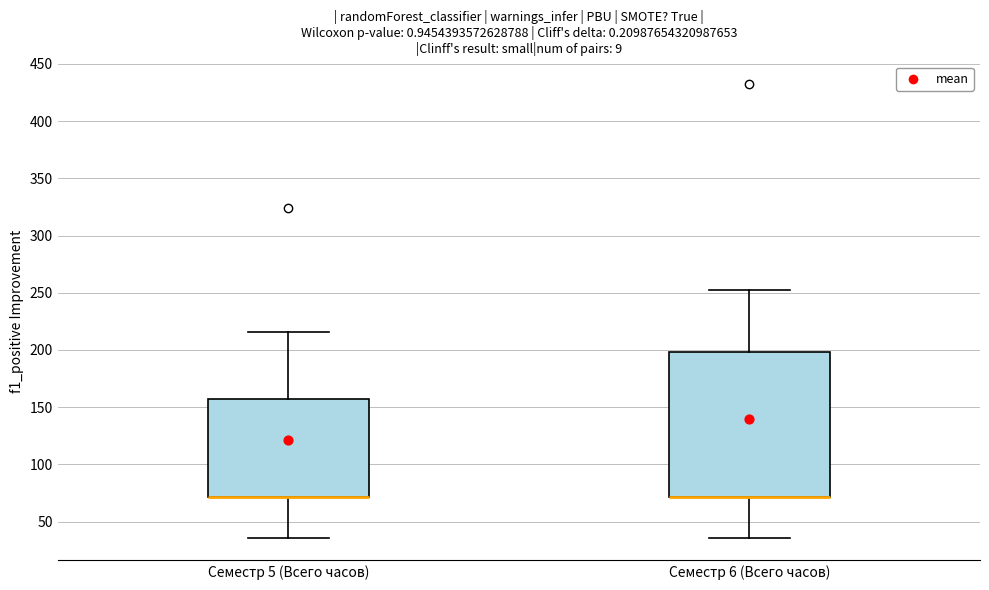

Reading left to right, transcribe this box plot: for each box, give where its median line is, the range the box spans, and where its two whiskers end, as read against the y-axis. The values are not printed on the chart, so give them approximately, as read against the axis.

Семестр 5 (Всего часов): median 70 (drawn on the box's lower edge), box 70 to 160, whiskers 35 to 215
Семестр 6 (Всего часов): median 70 (drawn on the box's lower edge), box 70 to 200, whiskers 35 to 250